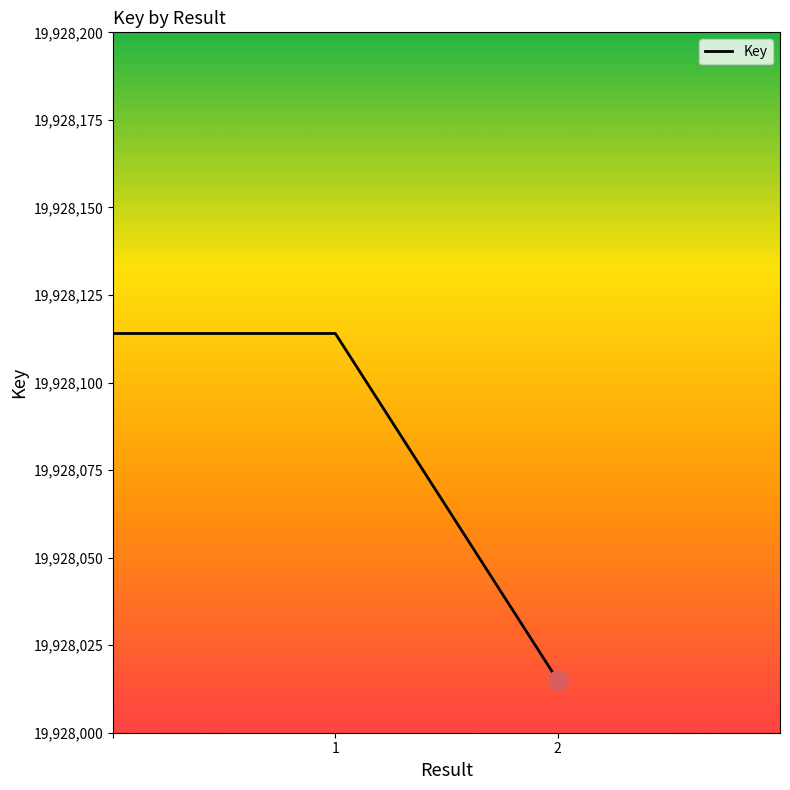

What is the minimum value shown in the chart?

19928015